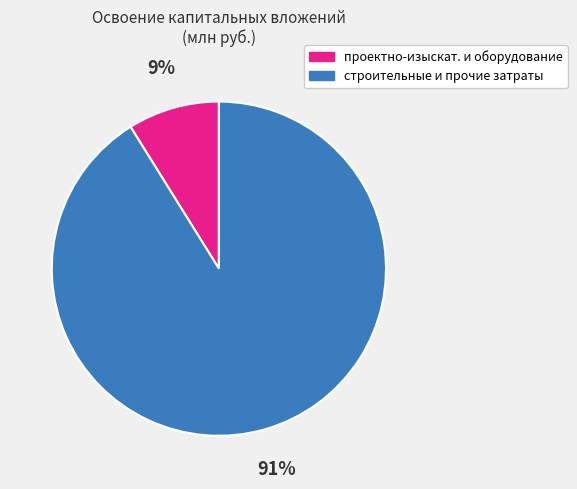

To the nearest percent, what is the average slice percentage?

50%